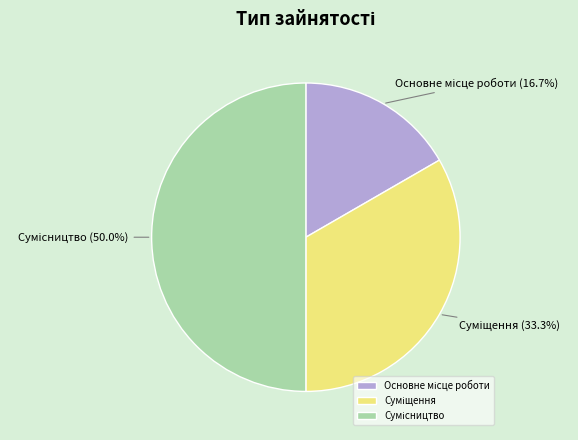

How many segments does this pie chart have?

3